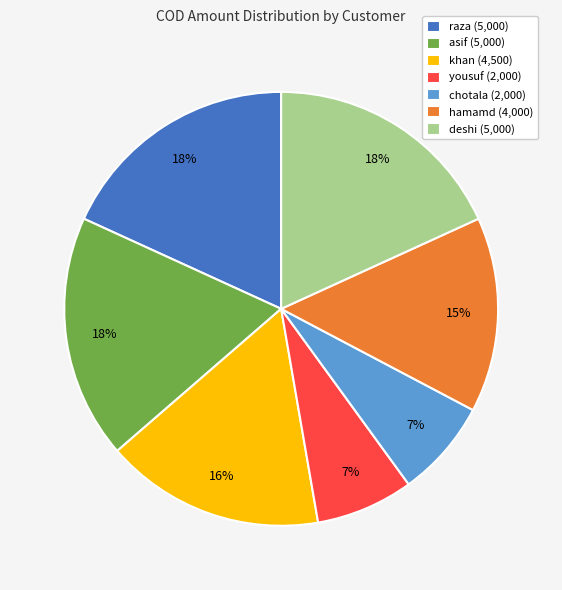

Does any single category account for the majority?

No